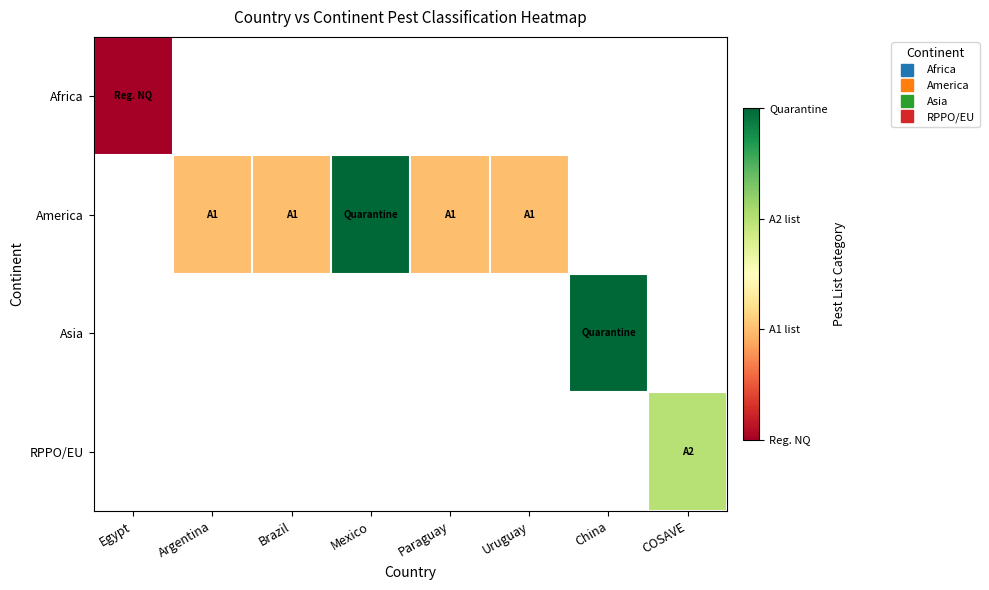

What is the smallest value displayed?

1.0